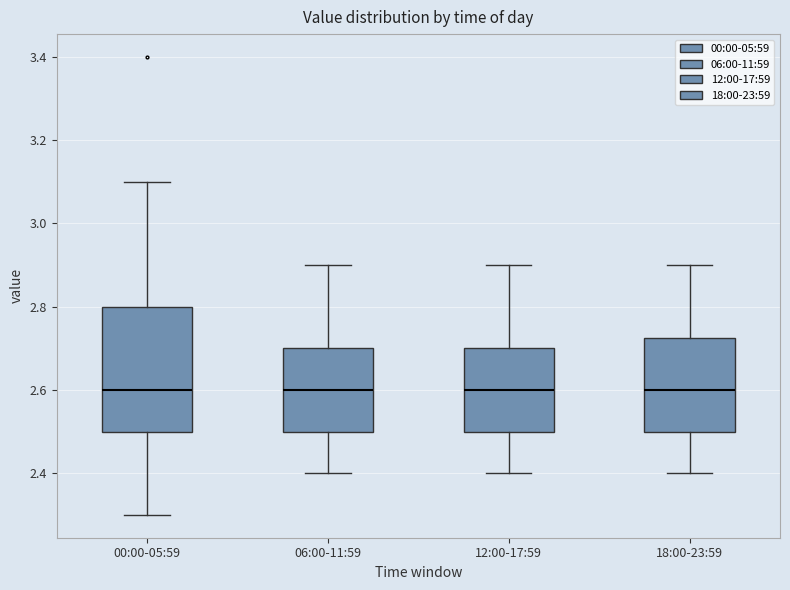

Reading left to right, transcribe this box plot: for each box, give where its median line is, the range the box spans, and where its two whiskers end, as read against the y-axis. The values are not printed on the chart, so give them approximately, as read against the axis.

00:00-05:59: median 2.60, box 2.50 to 2.80, whiskers 2.30 to 3.10
06:00-11:59: median 2.60, box 2.50 to 2.70, whiskers 2.40 to 2.90
12:00-17:59: median 2.60, box 2.50 to 2.70, whiskers 2.40 to 2.90
18:00-23:59: median 2.60, box 2.50 to 2.72, whiskers 2.40 to 2.90